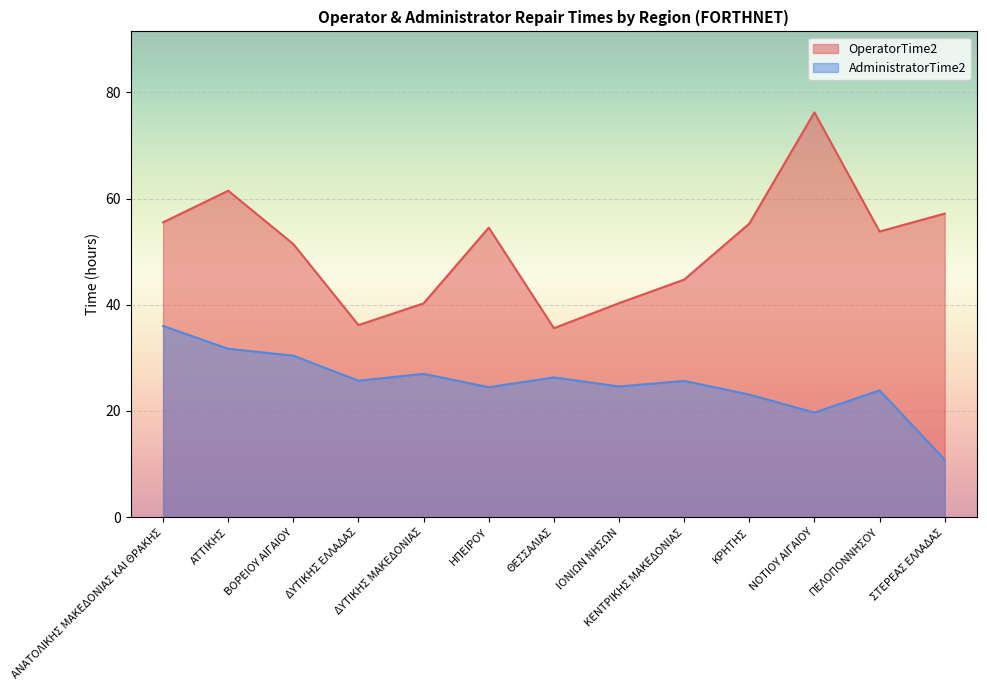

How many values in the AdministratorTime2 series exceed 25?

7